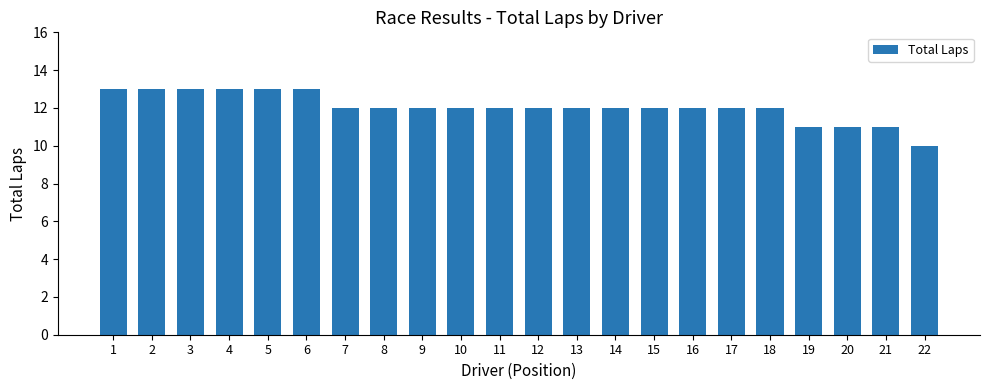

What is the sum of the values at 20 and 18?

23